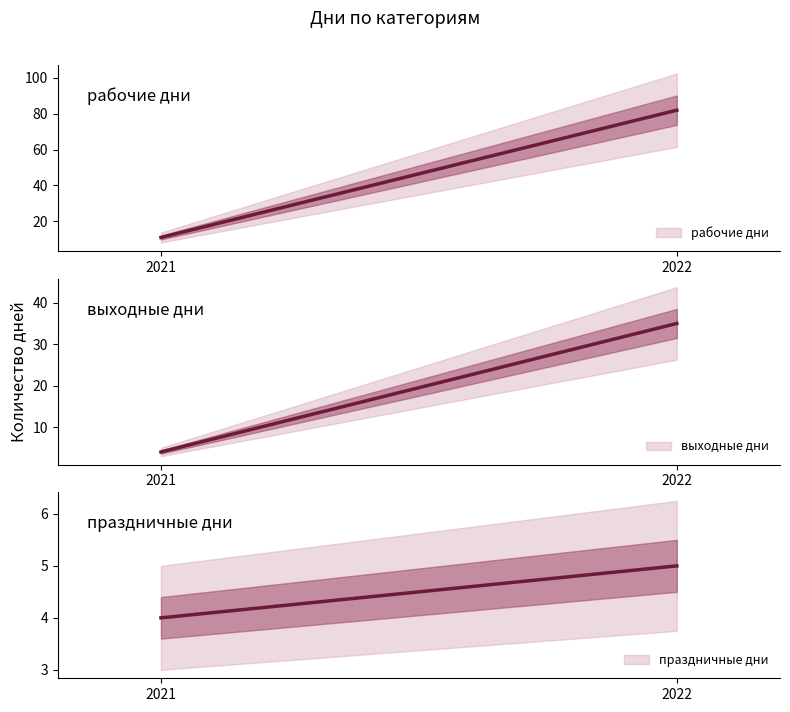

At which category does the chart reach its peak across all series?

2022